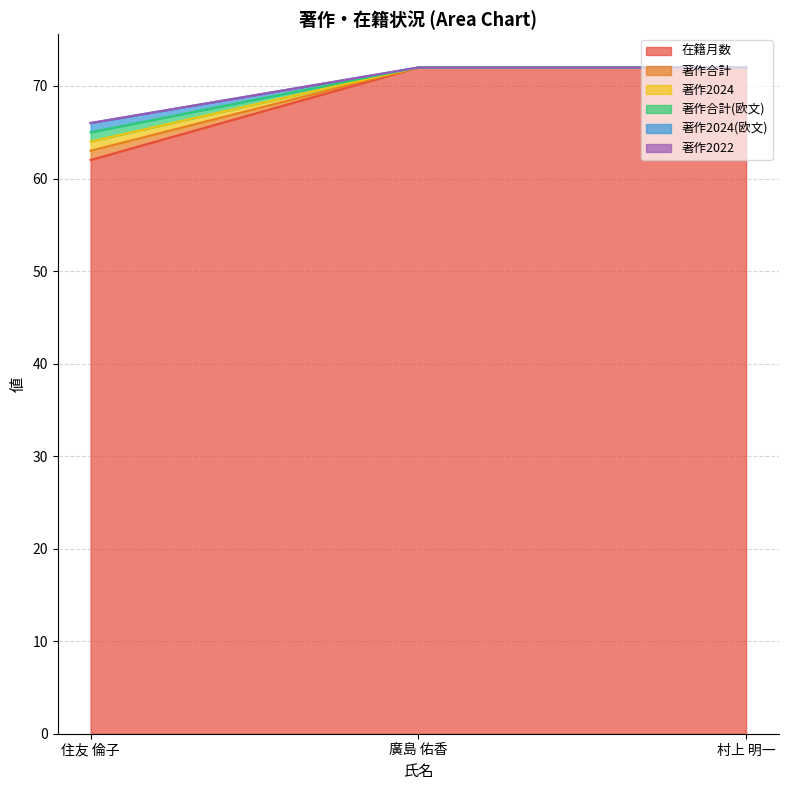

What is the difference between the maximum and minimum values in the 在籍月数 series?

10